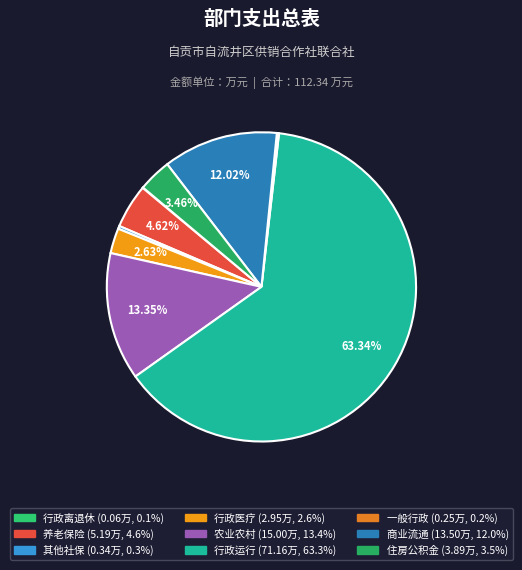

Count the number of slices in the pie.

9